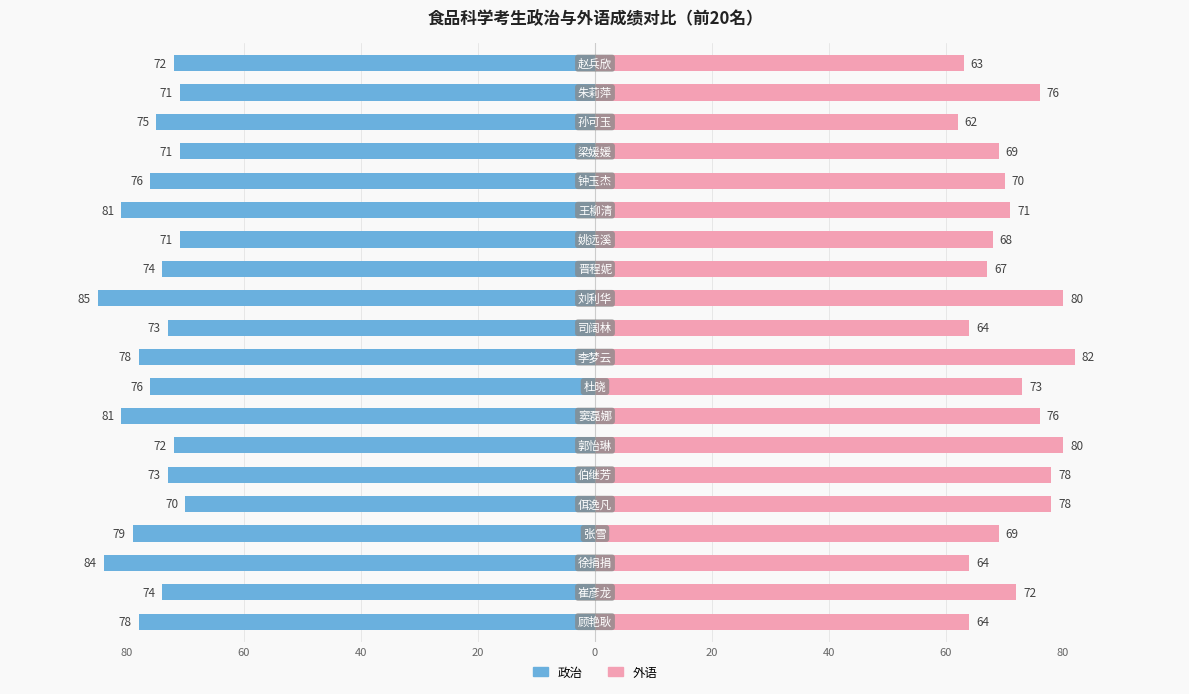

What is the difference between the maximum and minimum values in the 政治 series?

15